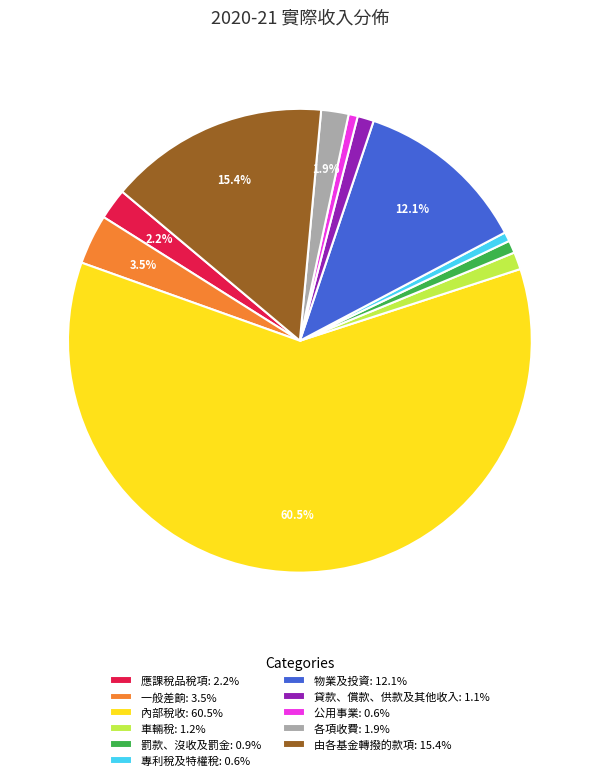

To the nearest percent, what portion does 應課稅品稅項 represent?

2%